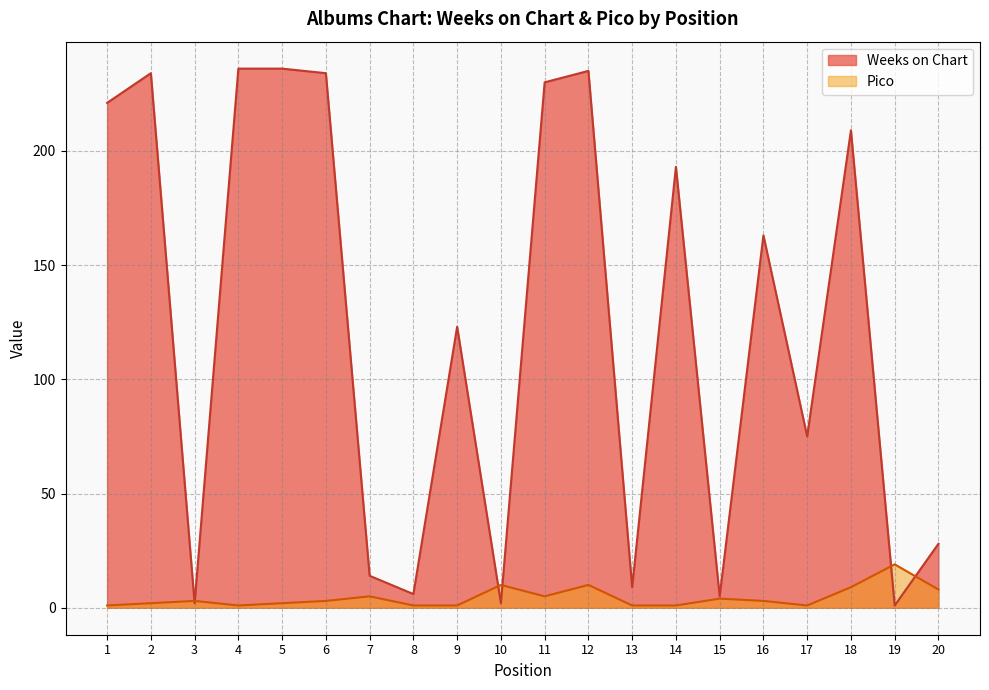

Which has a higher value, 7 or 20?

20